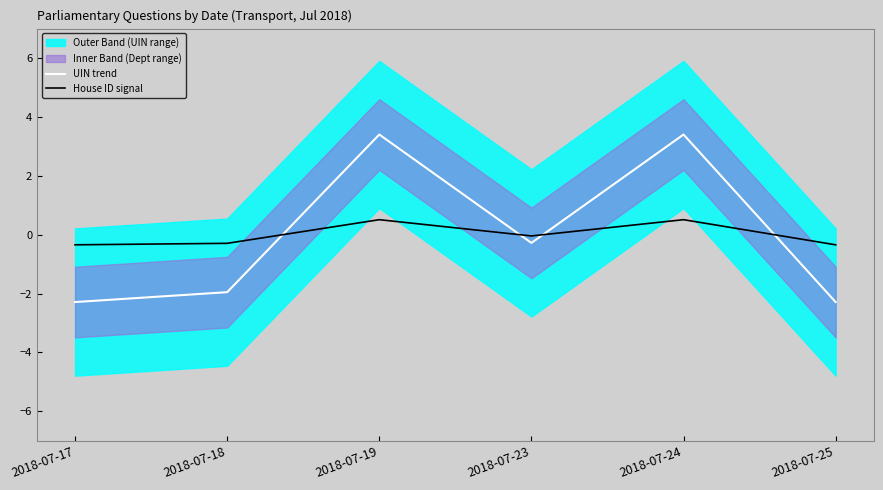

List the series in order of their peak value, lowest first.

House ID signal, UIN trend